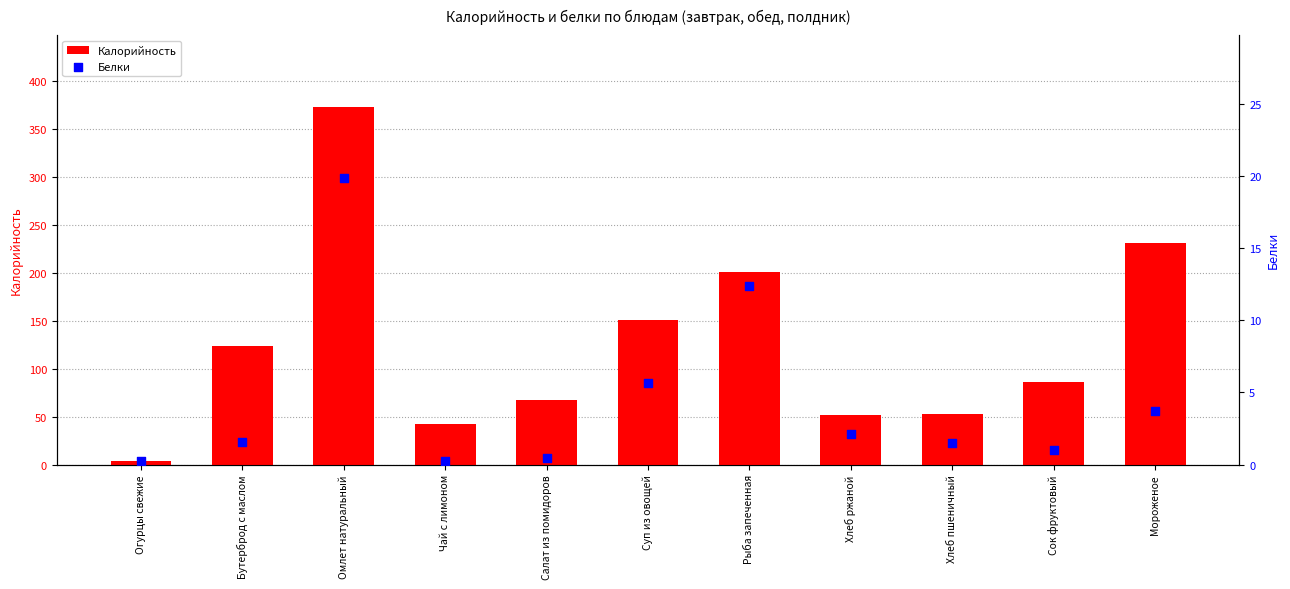

Which series contains the highest Y value?

Калорийность